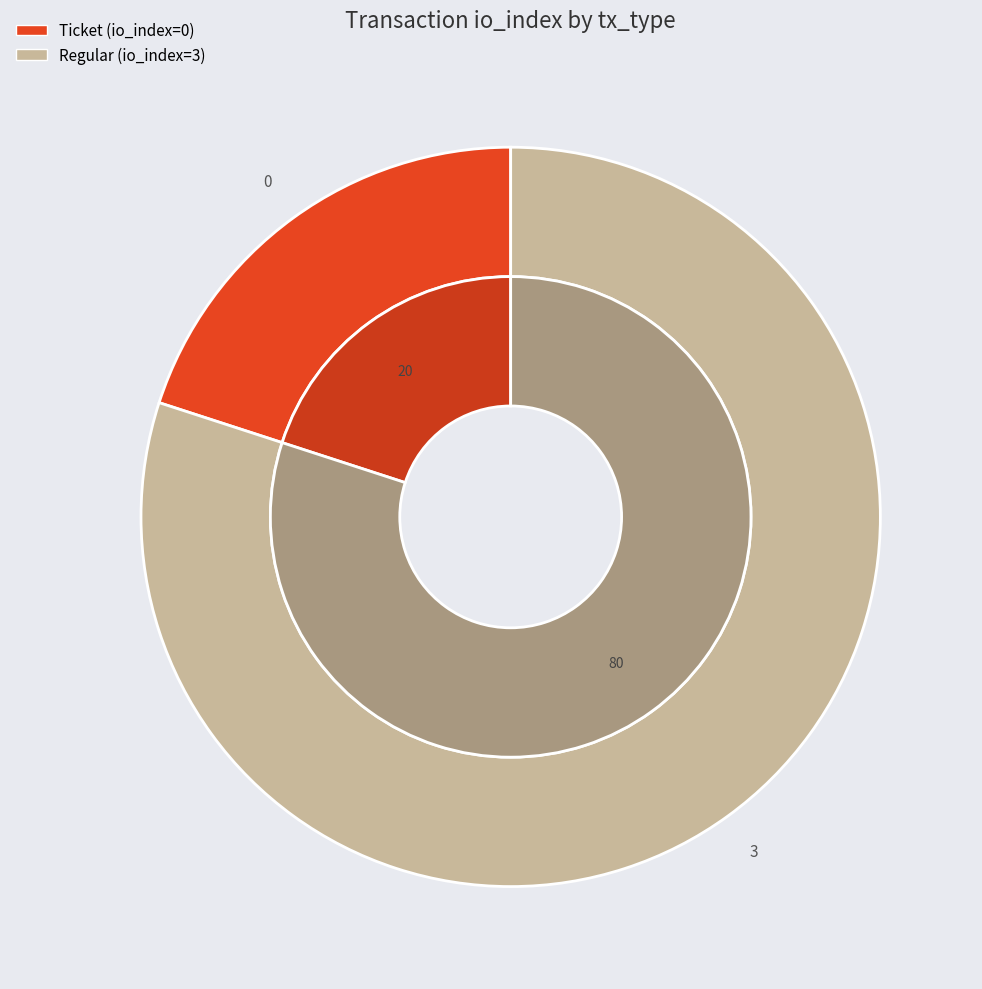

Which slice is the smallest?

Ticket